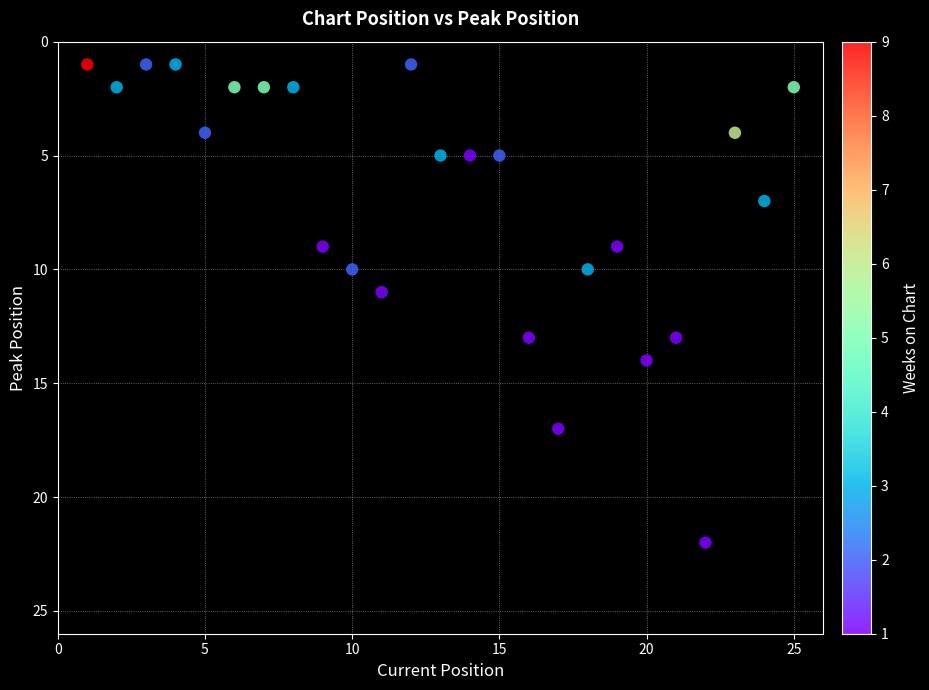

What is the range of X values (max minus min)?

24